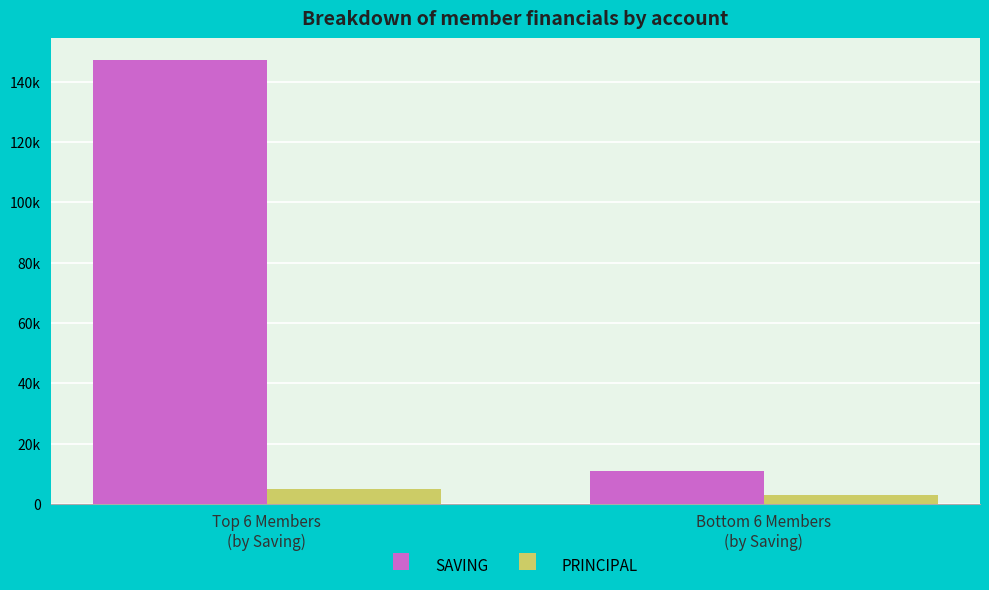

Are the bars grouped side by side (vs. stacked)?

Yes